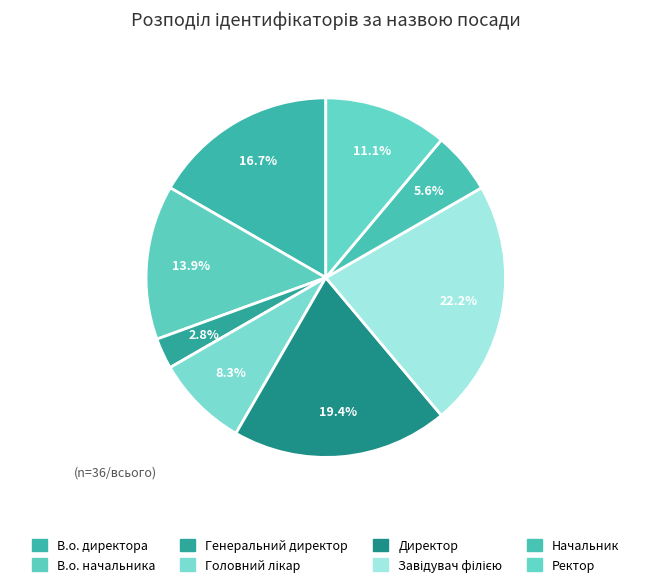

What percentage is the Ректор slice, to the nearest percent?

11%